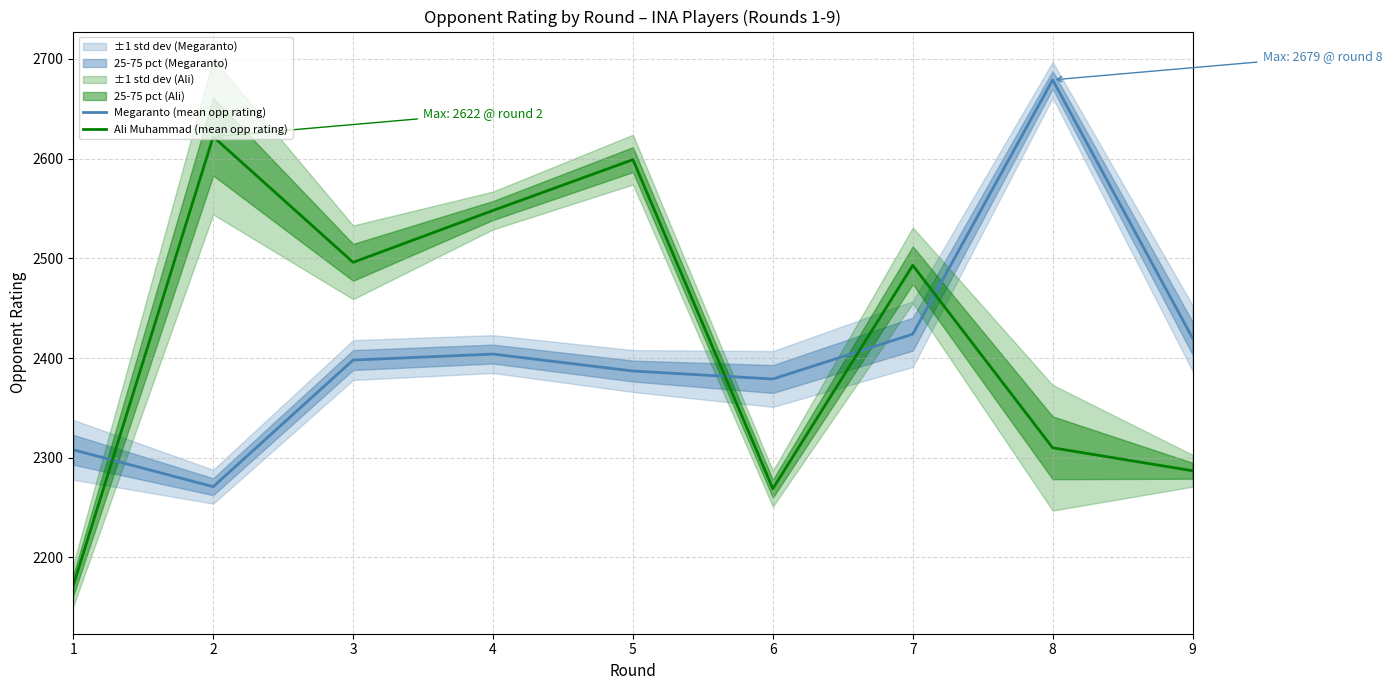

Where is the first local maximum for Megaranto (mean opp rating)?

4